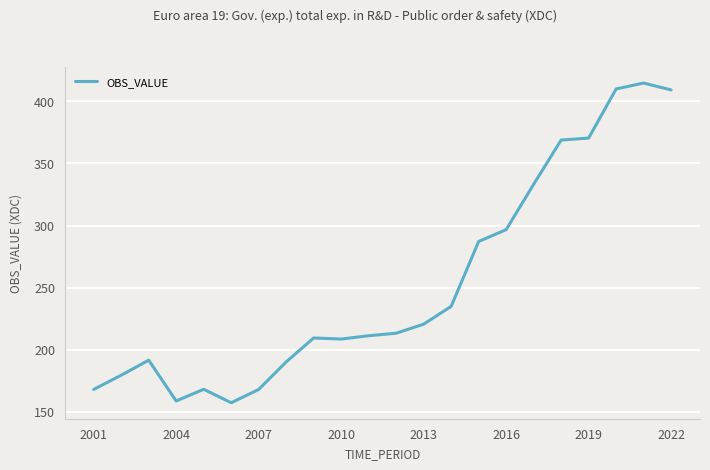

What is the smallest value displayed?

157.3